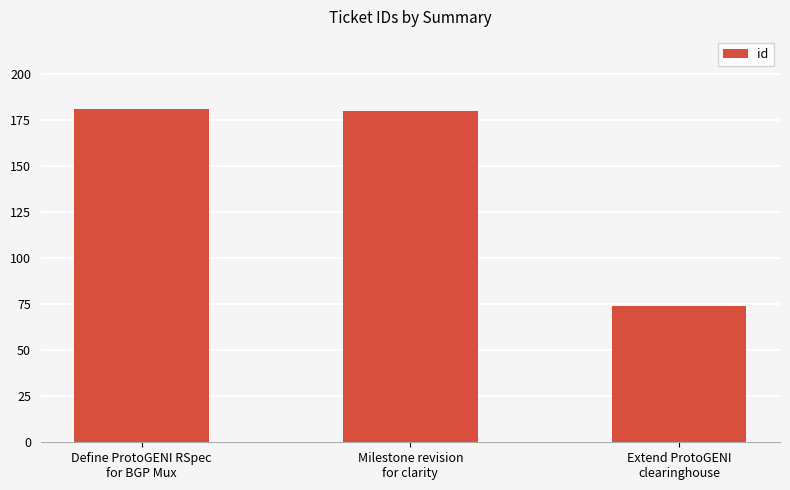

Are the bars horizontal?

No